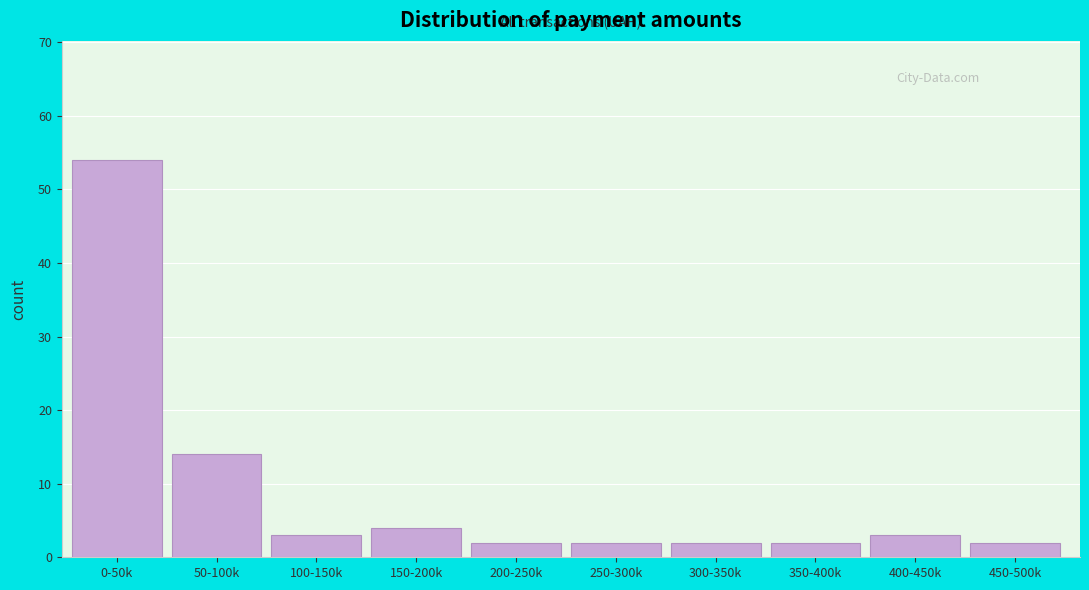

Reading left to right, what are all the values shown in this chart?

54	14	3	4	2	2	2	2	3	2